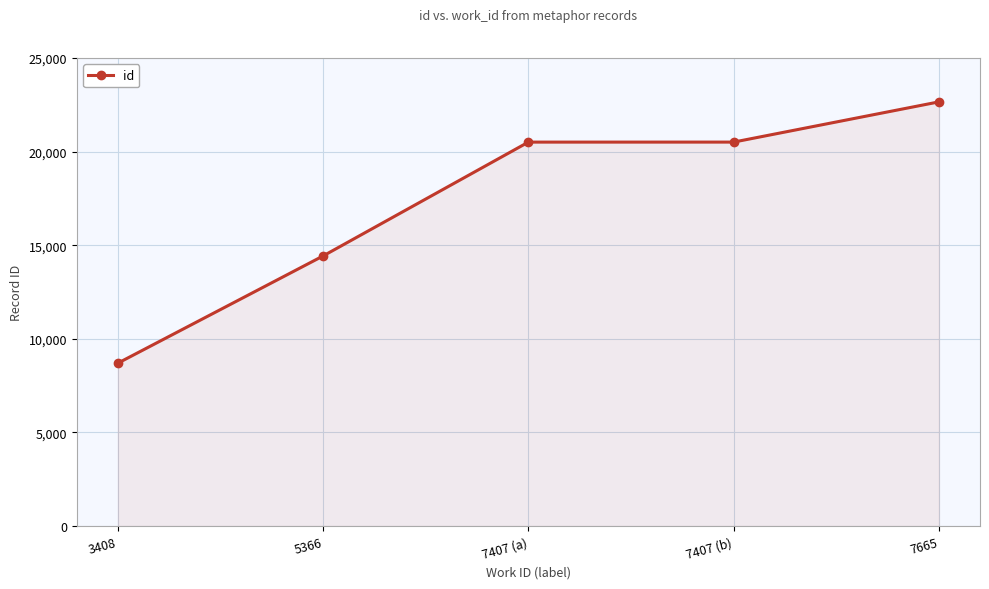

What is the smallest value displayed?

8699